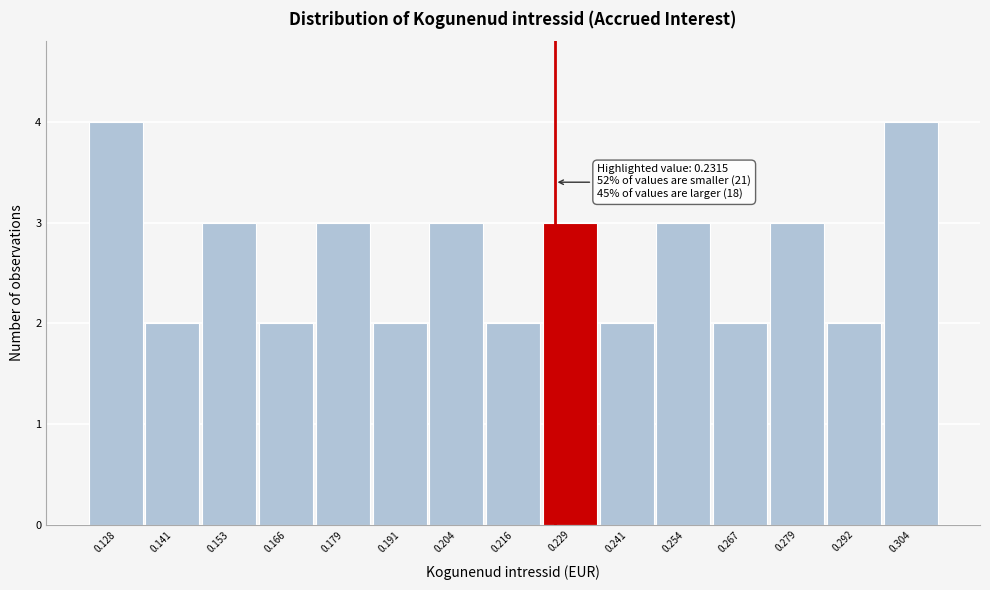

Reading right to left, extract all data points from this chart.

0.304=4	0.292=2	0.279=3	0.267=2	0.254=3	0.241=2	0.229=3	0.216=2	0.204=3	0.191=2	0.179=3	0.166=2	0.153=3	0.141=2	0.128=4